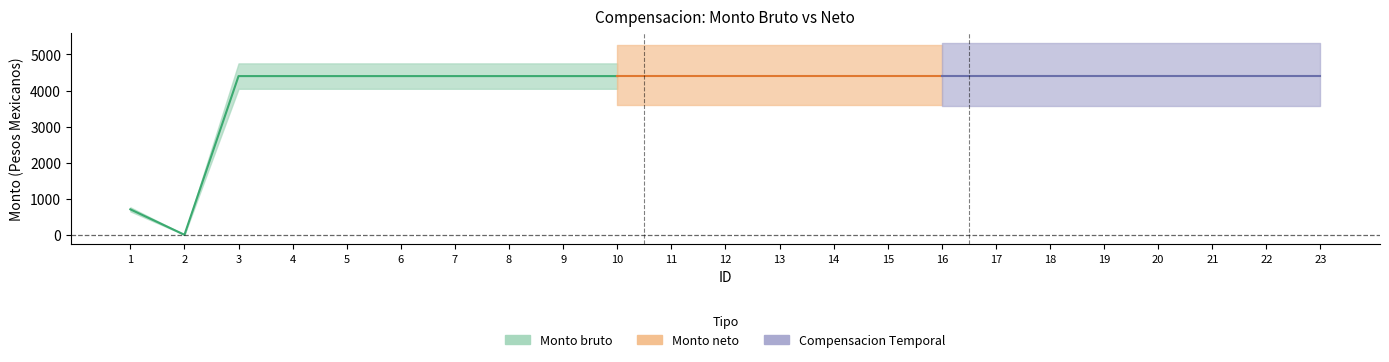

What is the value of the Monto bruto point at the 22nd from the left?

4400.0